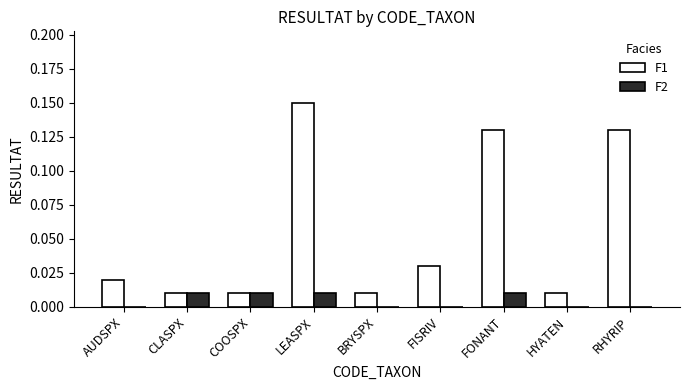

The value of F1 at CLASPX is 0.0. True or false?

True